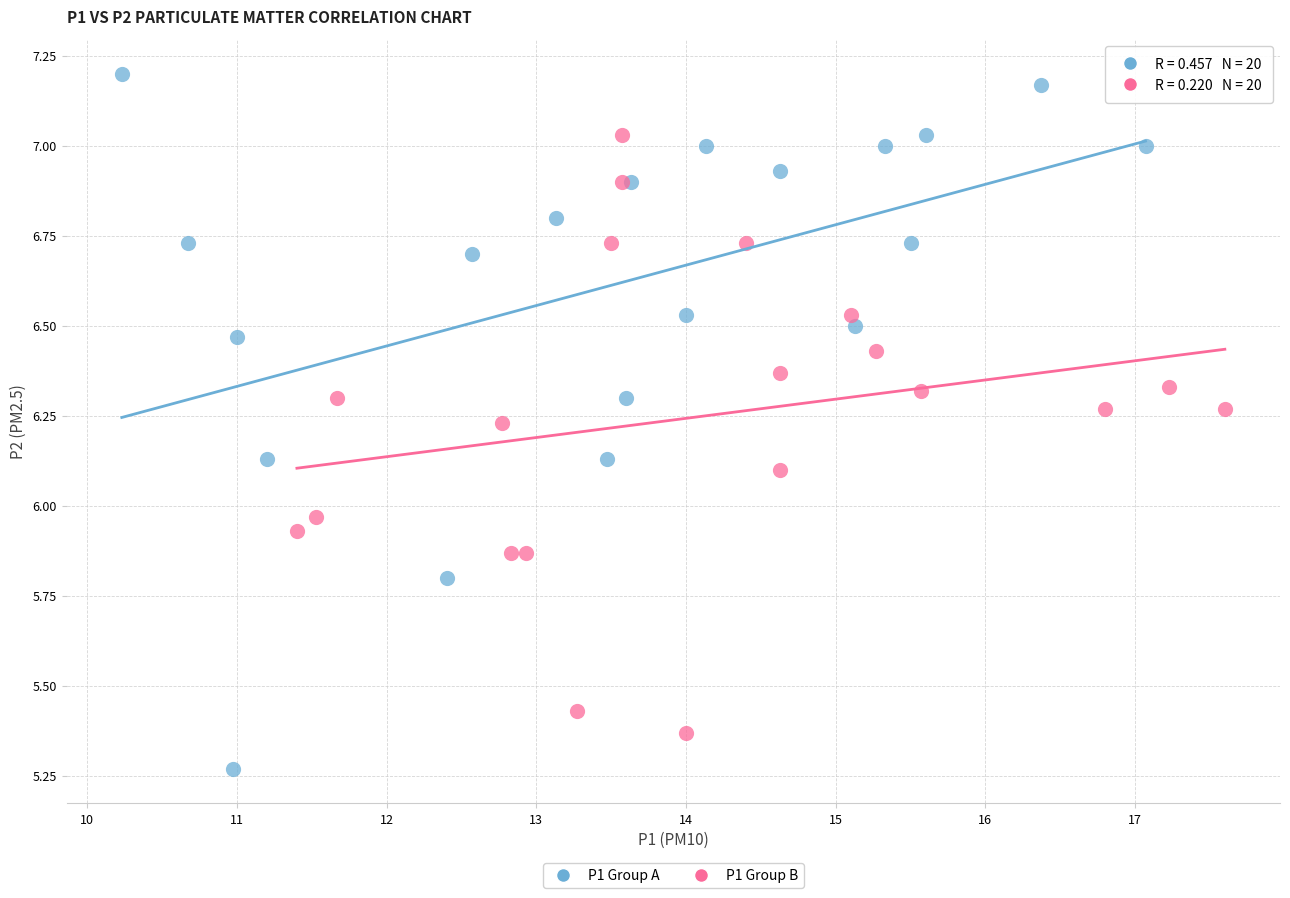

Which series contains the lowest Y value?

P1 Group A